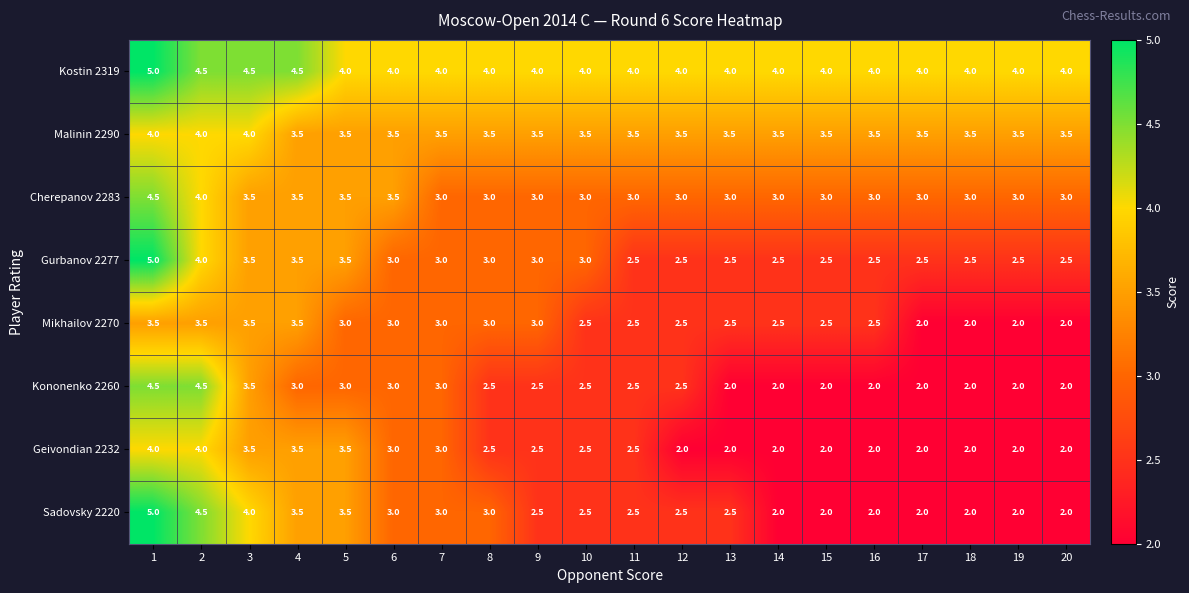

What is the total value across all series at 20?

21.0